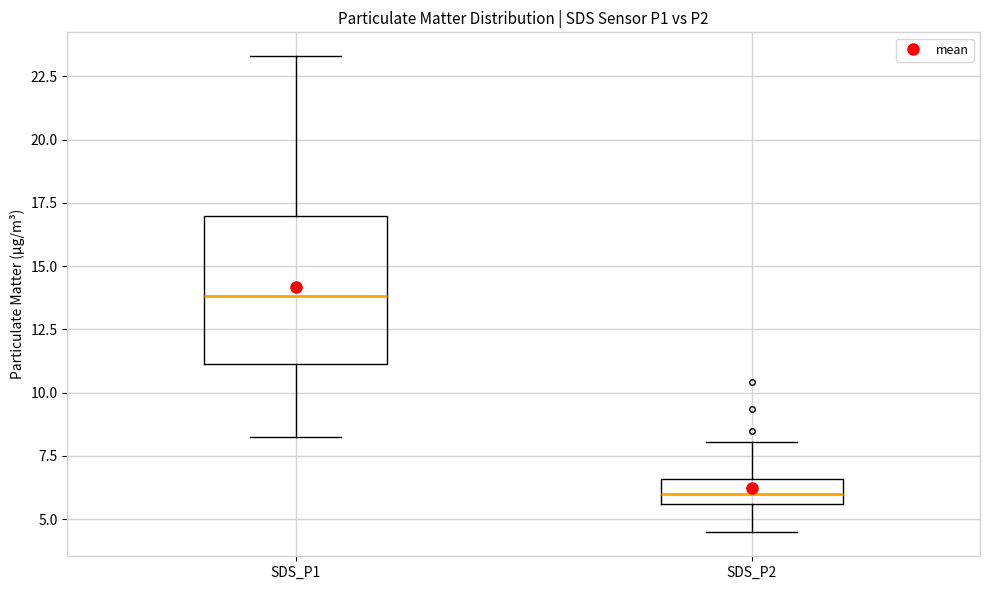

Which box is the tallest, from its lower edge to its upper edge?

SDS_P1